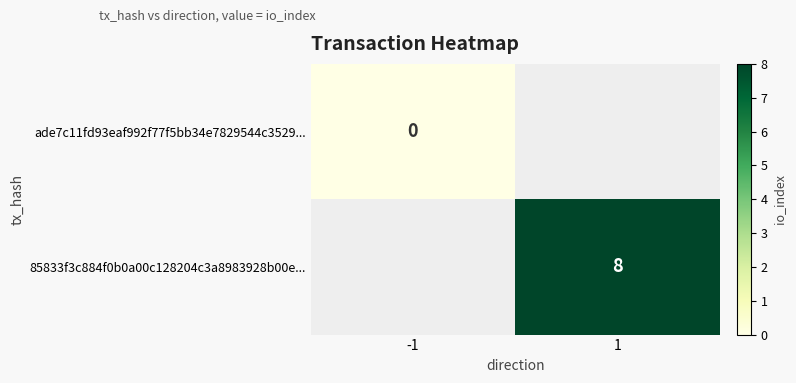

Is the value of 85833f3c884f0b0a00c128204c3a8983928b00e... at 1 greater than the value of ade7c11fd93eaf992f77f5bb34e7829544c3529... at -1?

Yes